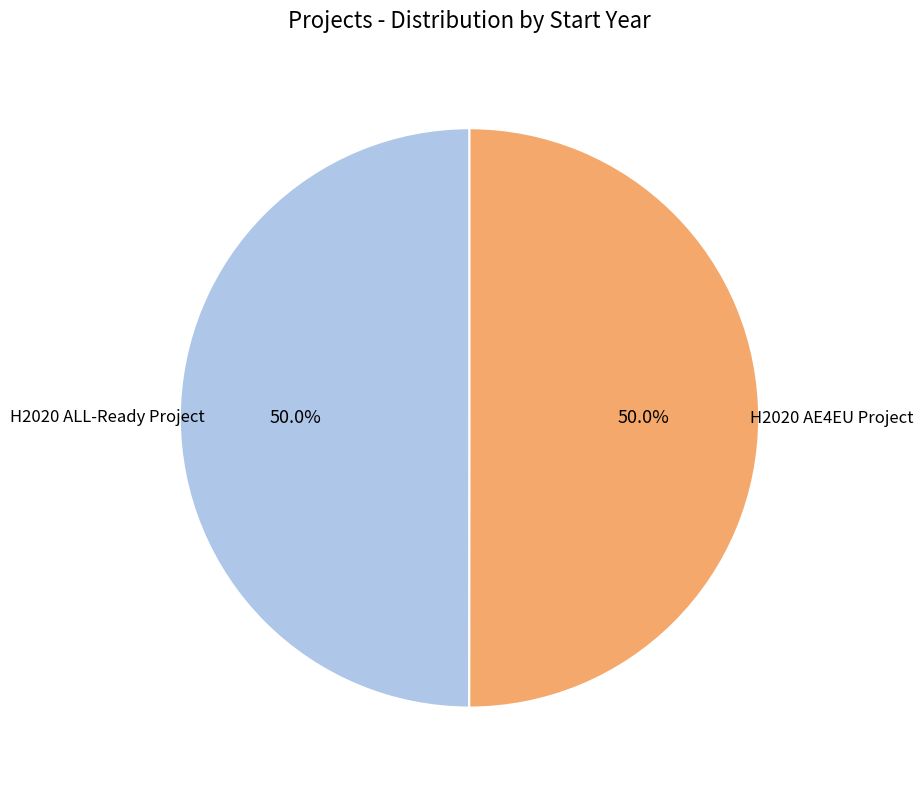

To the nearest percent, what portion does H2020 ALL-Ready Project represent?

50%